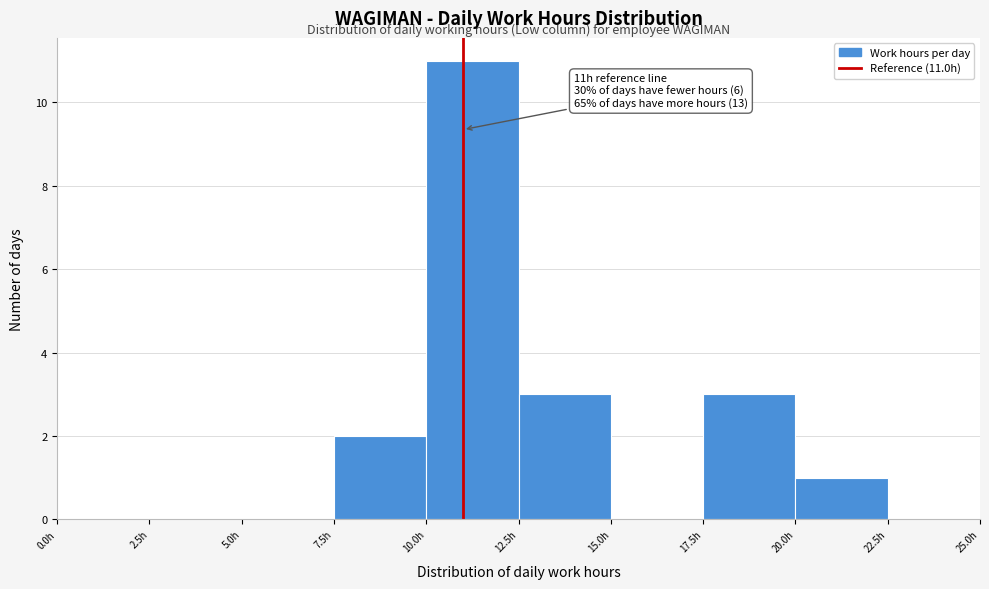

Over which range of the x-axis is the bar tallest?

10.0 to 12.5